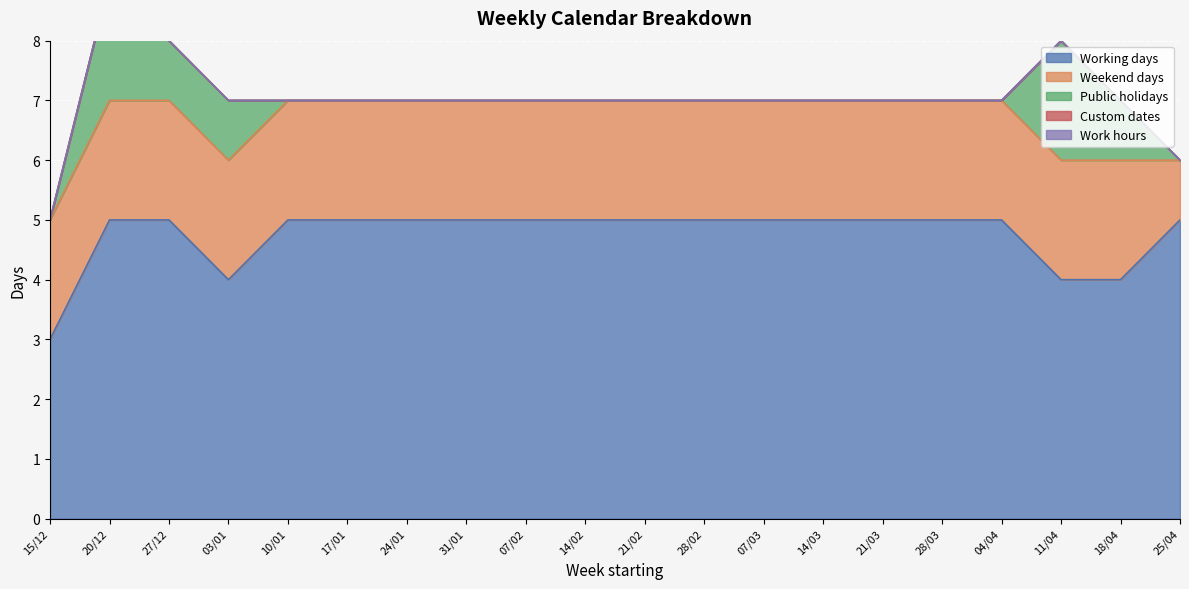

How many lines are shown in the chart?

5